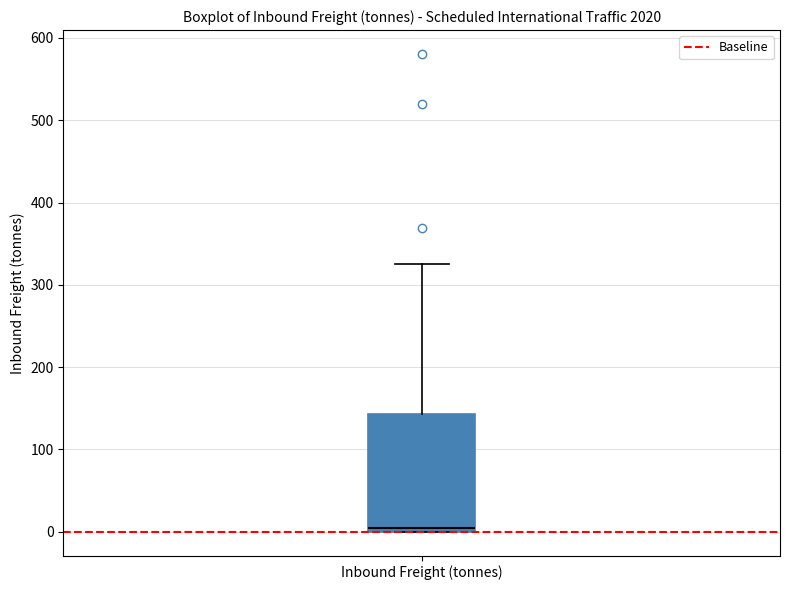

Where is the upper edge of the box for Inbound Freight (tonnes) on the y-axis? The values are not printed on the chart, so give them approximately, as read against the axis.

140